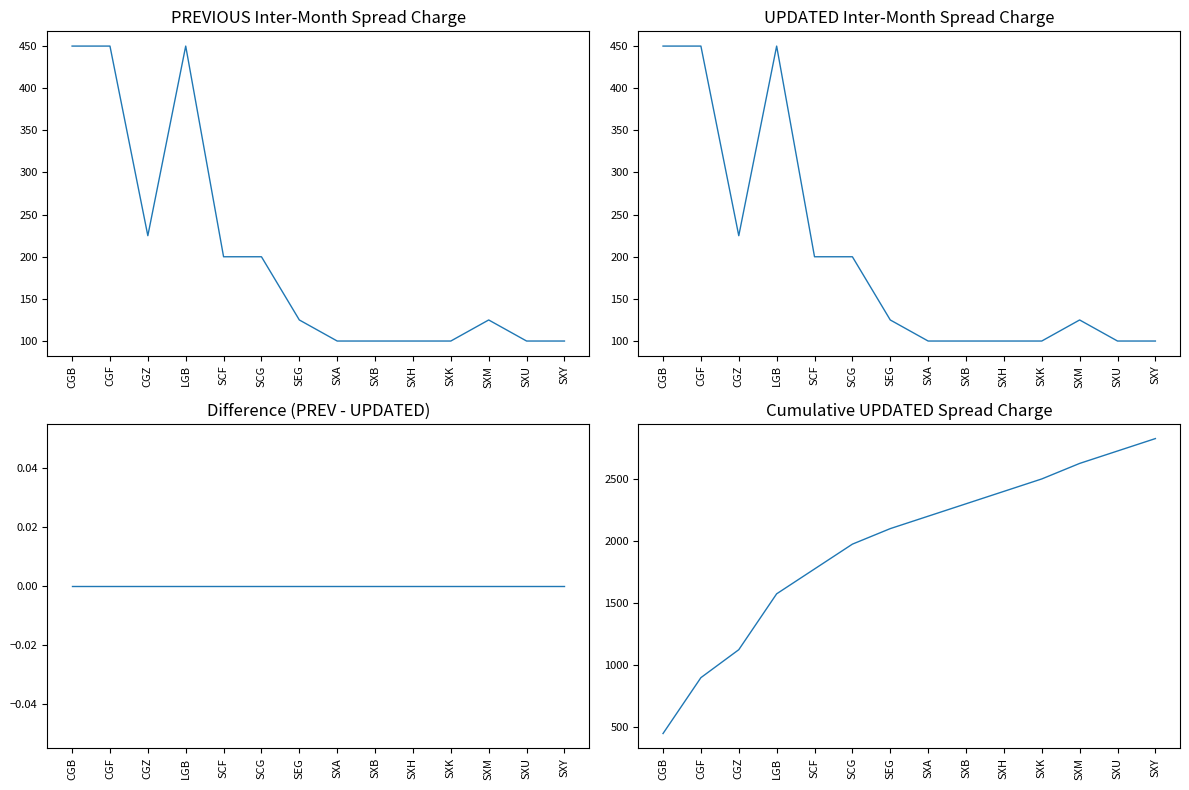

Reading left to right, what are all the values shown in this chart?

PREVIOUS Inter-Month Spread Charge: 450	450	225	450	200	200	125	100	100	100	100	125	100	100
UPDATED Inter-Month Spread Charge: 450	450	225	450	200	200	125	100	100	100	100	125	100	100
Difference (PREV - UPDATED): 0	0	0	0	0	0	0	0	0	0	0	0	0	0
Cumulative UPDATED Spread Charge: 450	900	1125	1575	1775	1975	2100	2200	2300	2400	2500	2625	2725	2825